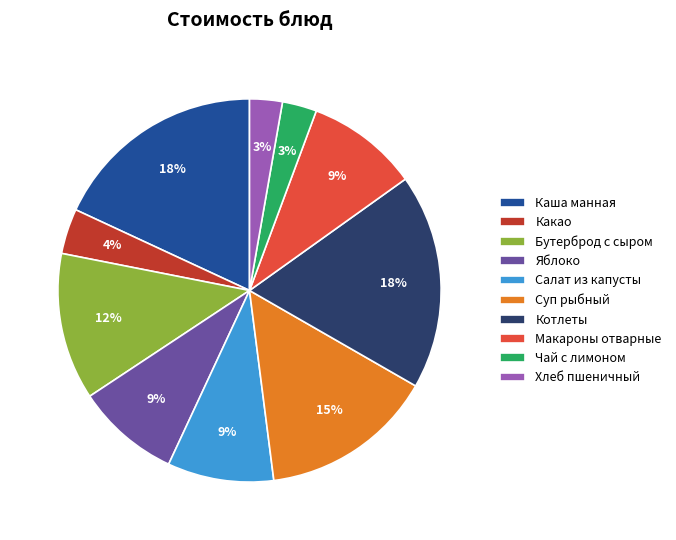

Do Какао and Бутерброд с сыром together represent more than half of the pie?

No